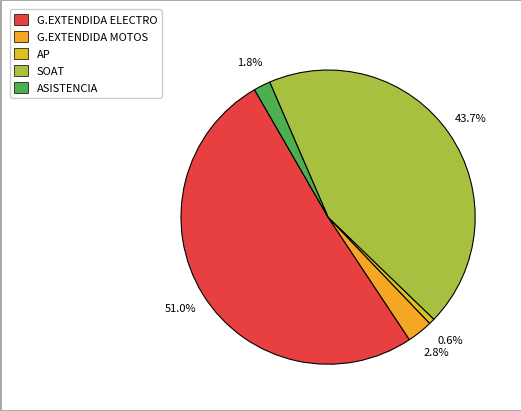

To the nearest percent, what percentage of the pie is ASISTENCIA?

2%